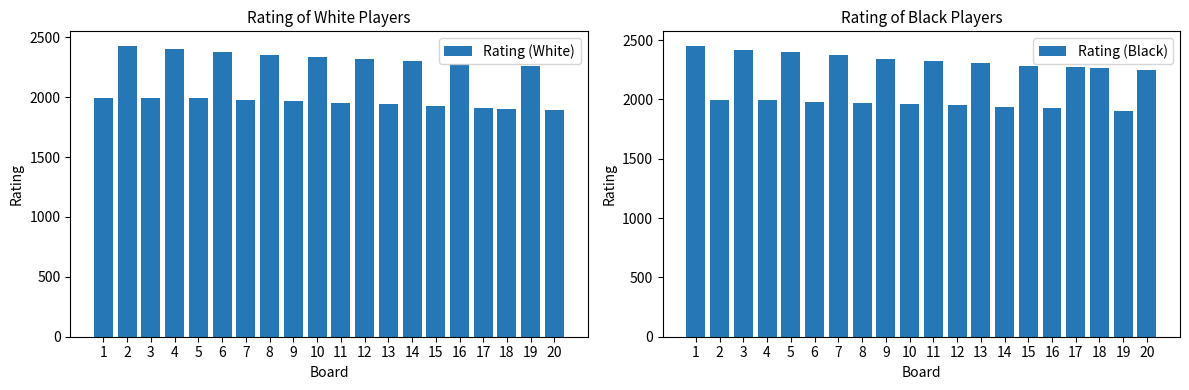

What is the sum of all Rating (Black) values?

43294